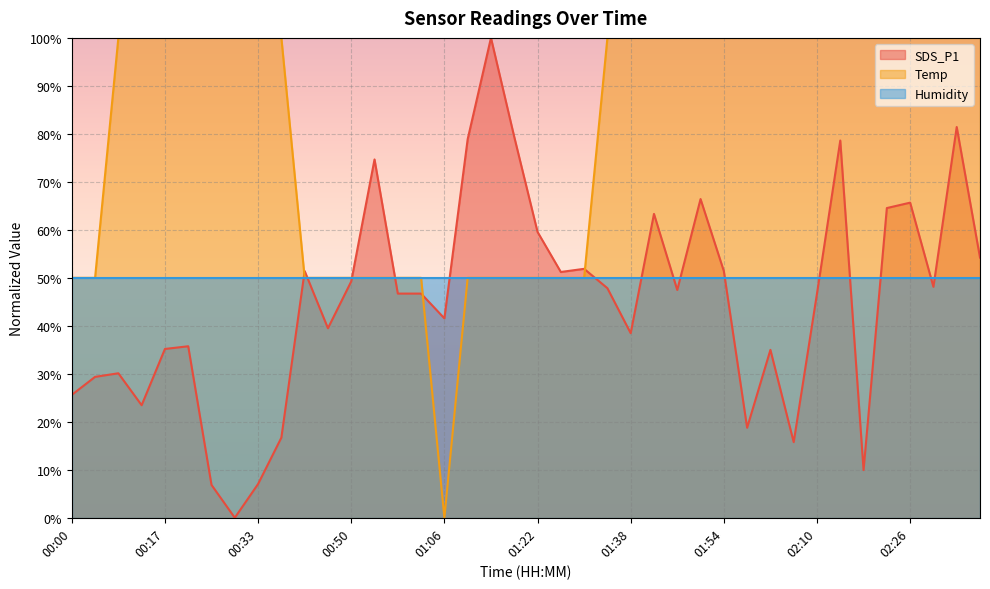

Is it true that Temp equals 175.5 at 01:46?

False